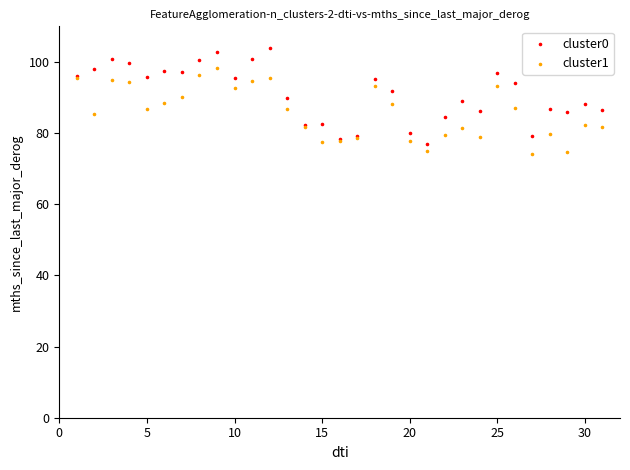

Which series reaches the maximum Y coordinate?

cluster0